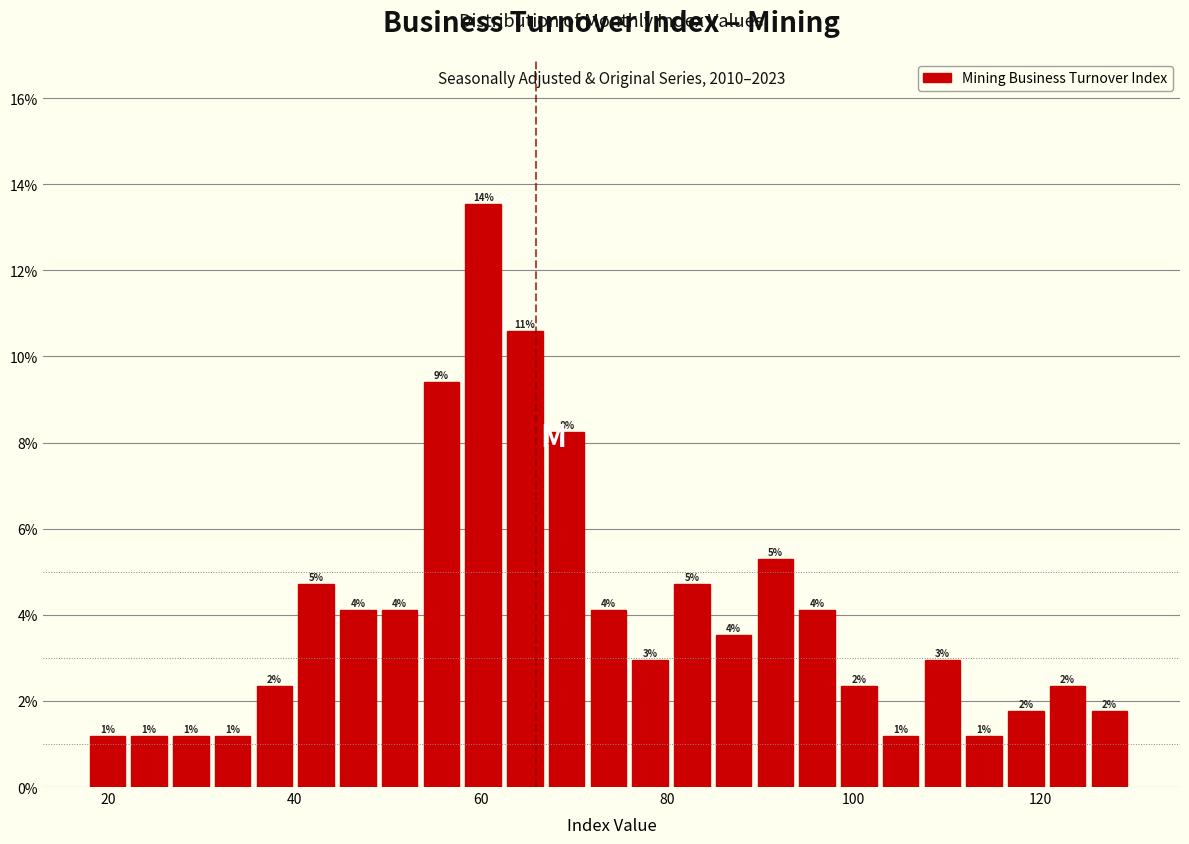

Read against the x-axis, roughly where is the centre of the tallest bar?

60